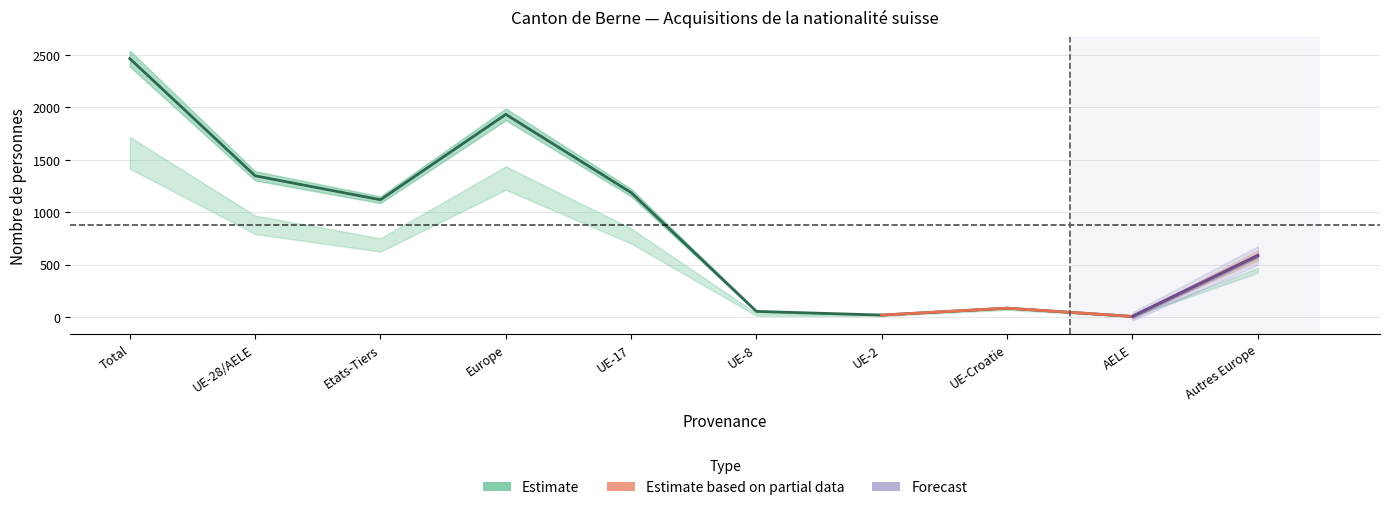

True or false: Constatations and Total_naturalisations cross at least once.

False